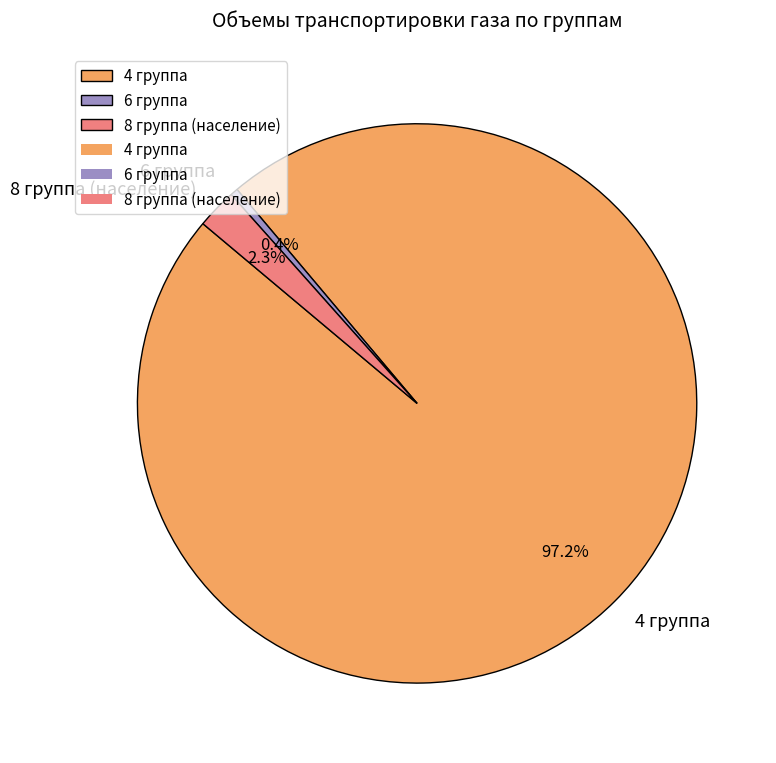

Do 4 группа and 8 группа (население) together represent more than half of the pie?

Yes